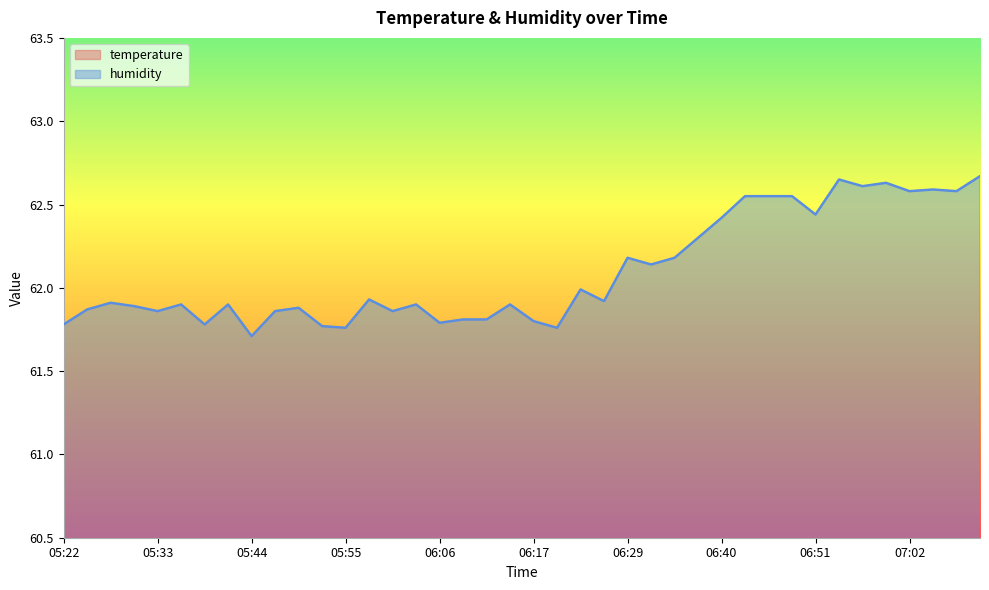

What is the label of the 21st point from the left?

06:17